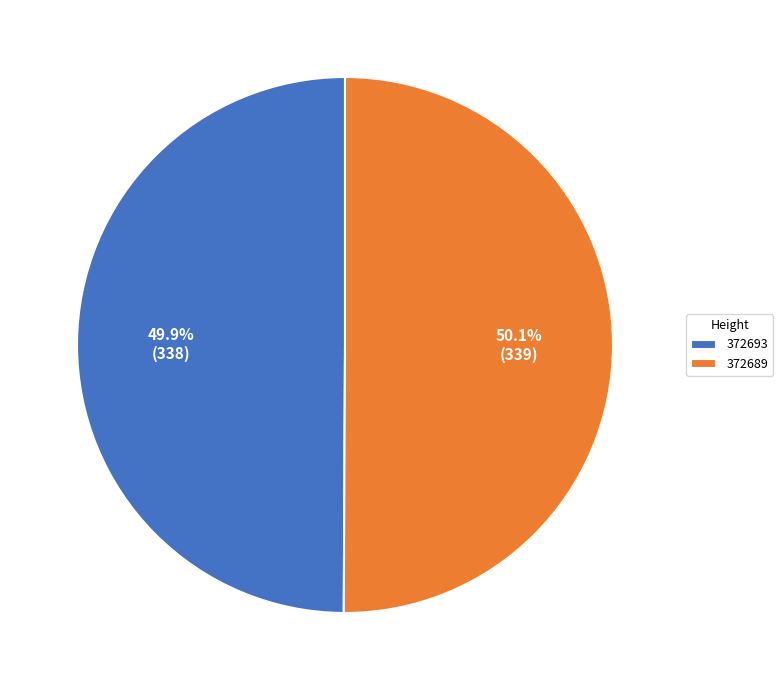

How much of the chart is everything except 372693?

50.1%